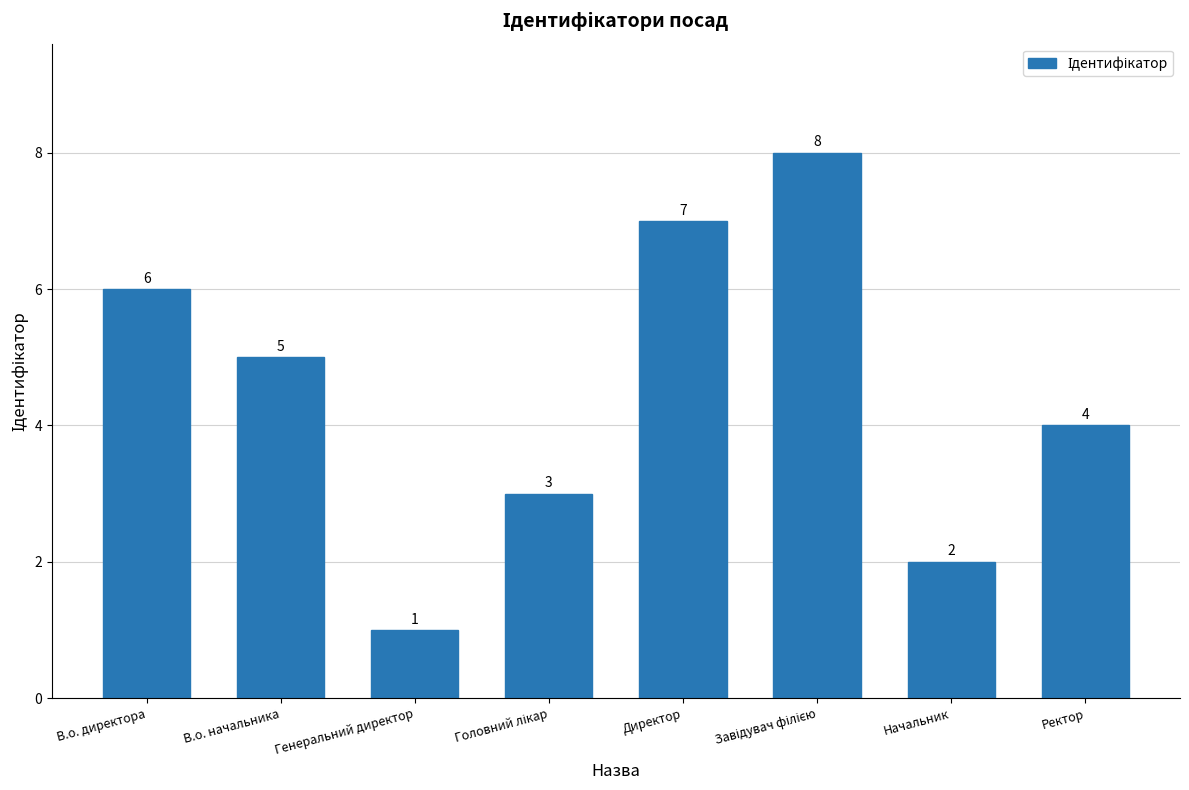

What position from the right is Ректор?

1